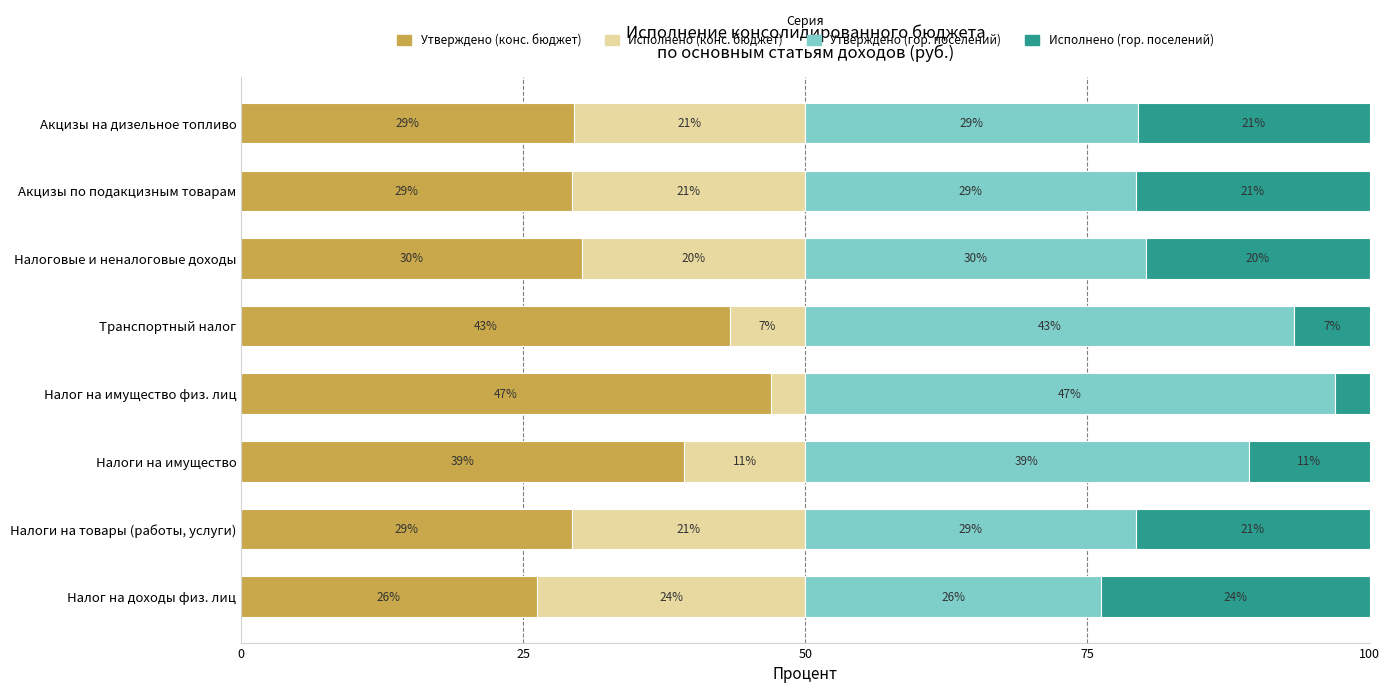

What is the difference between the maximum and minimum values in the Утверждено (конс. бюджет) series?

20.7